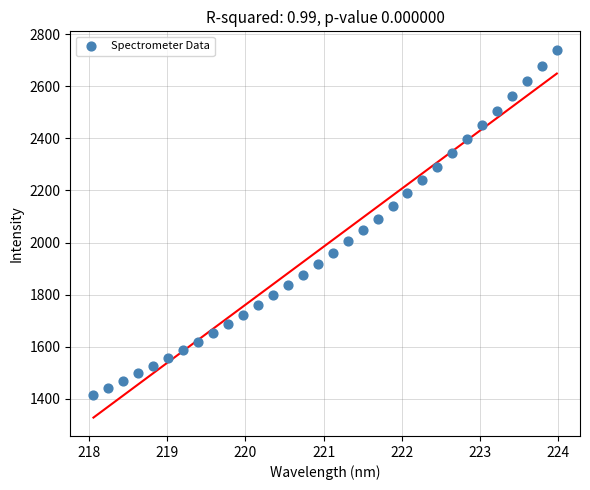

What is the range of Y values (max minus min)?

1327.1